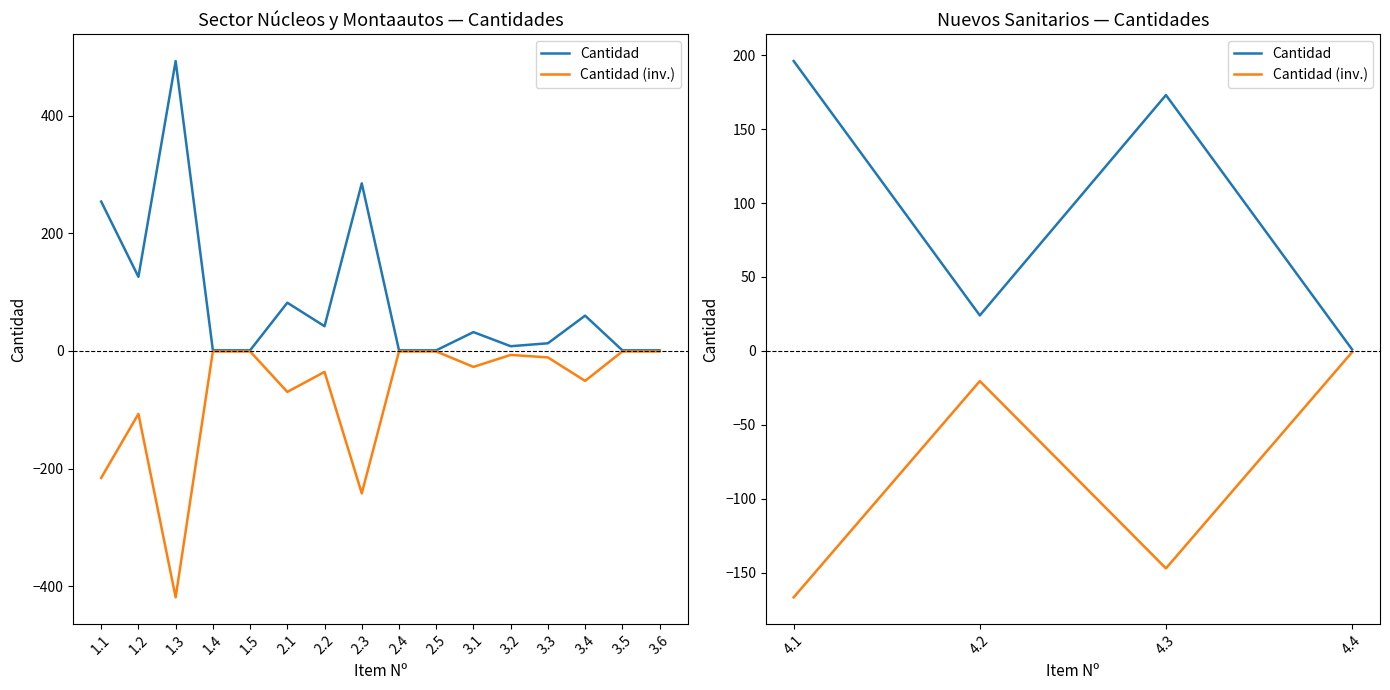

What is the value of the Cantidad (inv.) point at the 4th from the left?

-0.8